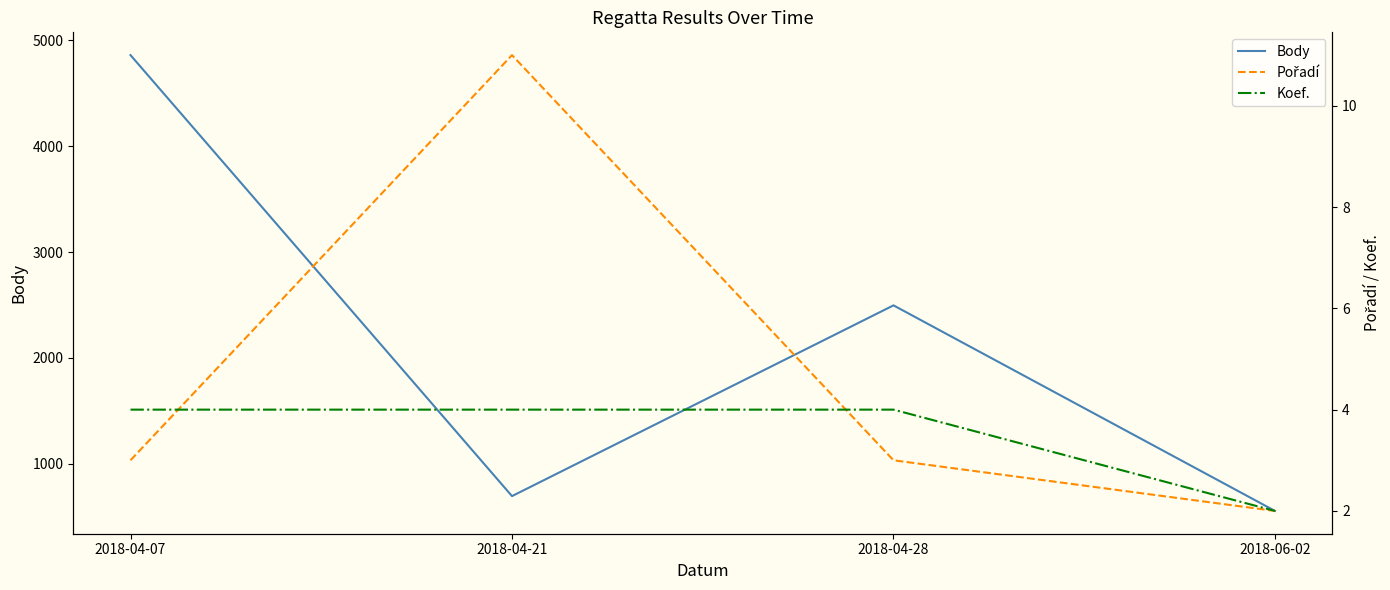

Rank the series by their maximum value, from highest to lowest.

Body, Pořadí, Koef.